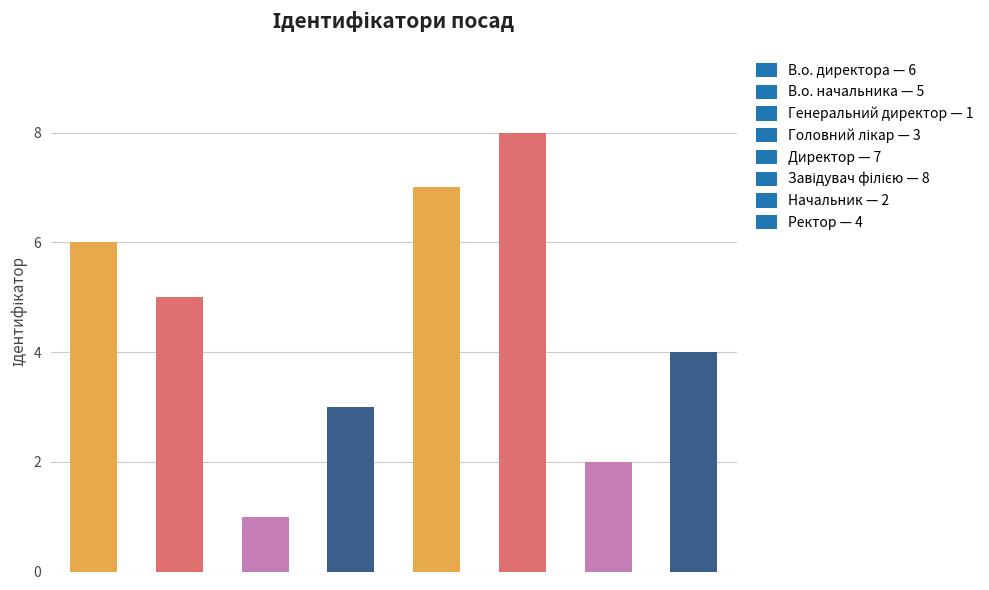

Reading right to left, what are all the values shown in this chart?

4	2	8	7	3	1	5	6